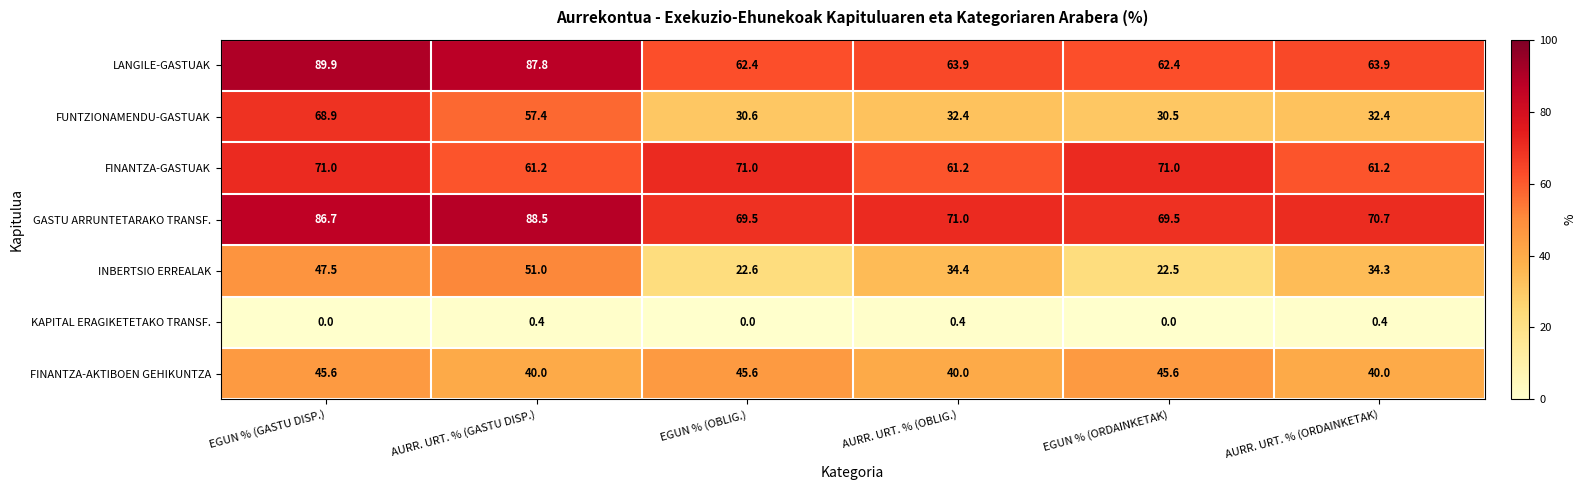

What value does the FINANTZA-AKTIBOEN GEHIKUNTZA series have at EGUN % (OBLIG.)?

45.6